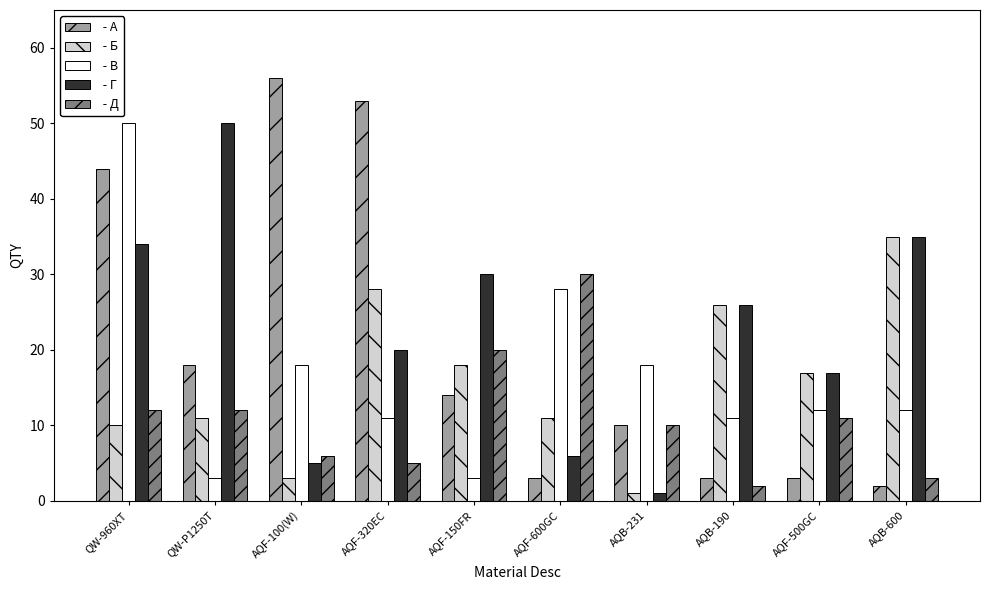

What is the maximum value shown in the chart?

56